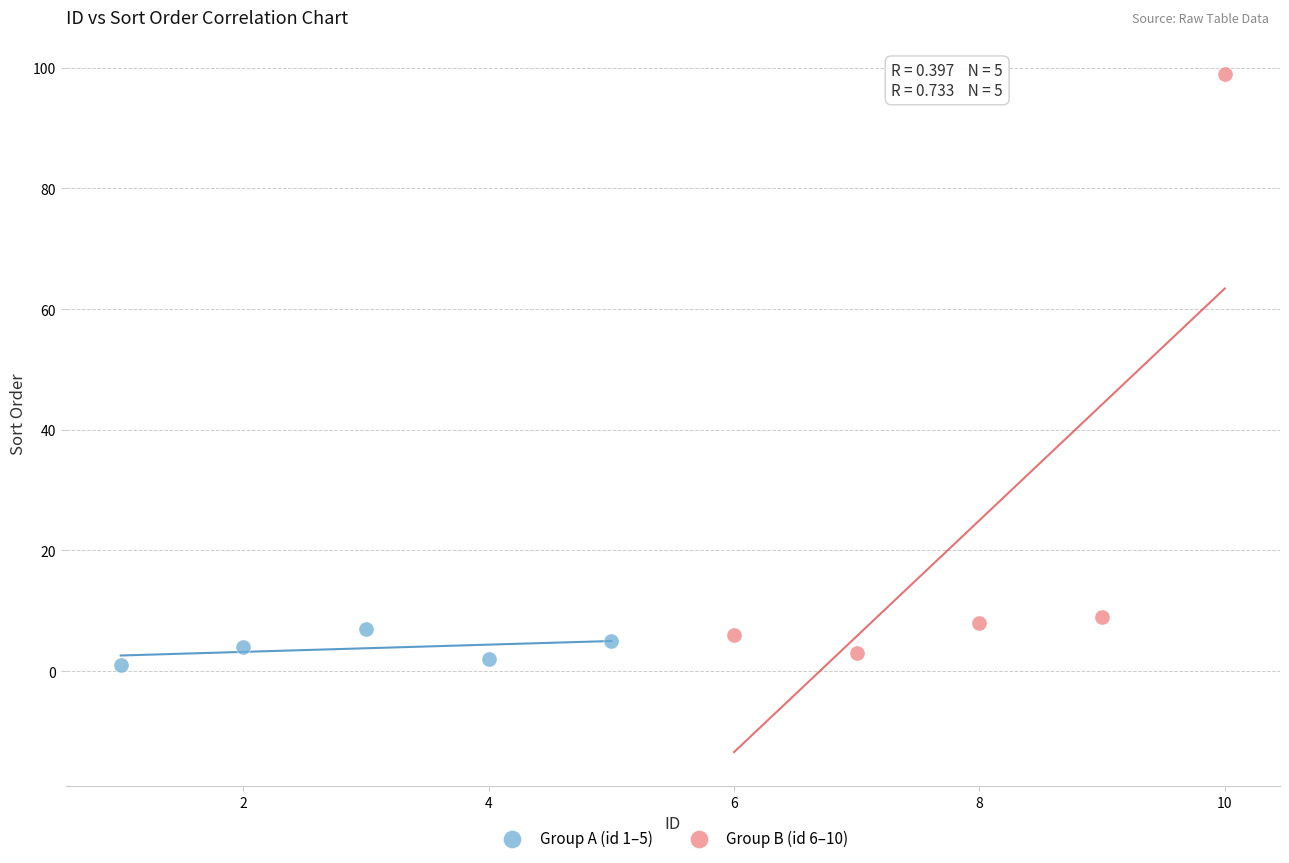

Which series reaches the maximum Y coordinate?

Group B (id 6–10)